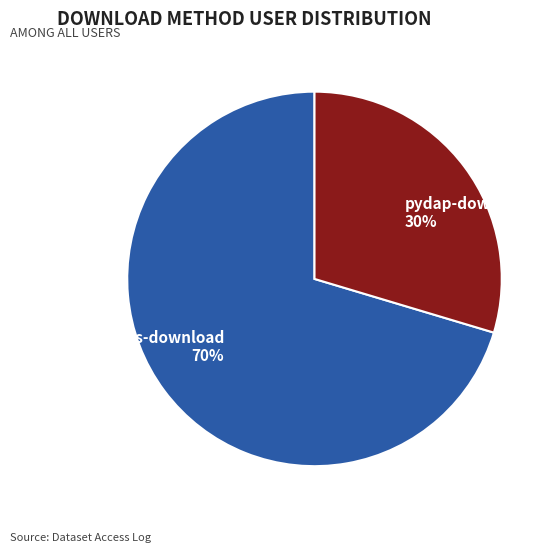

Does dap-thredds-download represent more than half of the total?

Yes